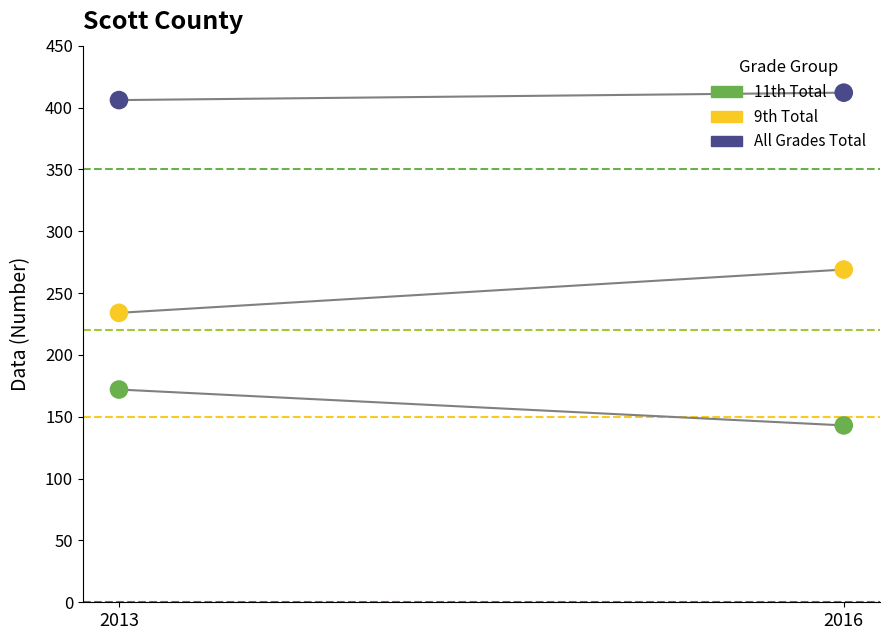

Which series contains the lowest Y value?

11th Total